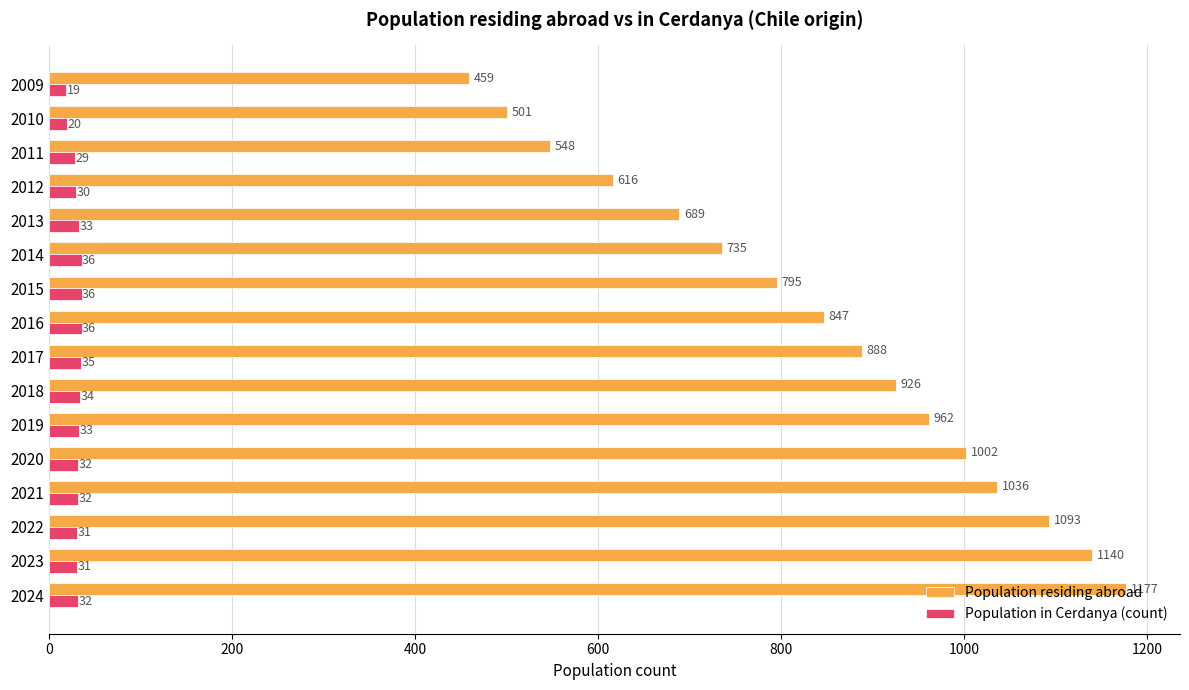

What is the approximate value of Population residing abroad at 2015?

795